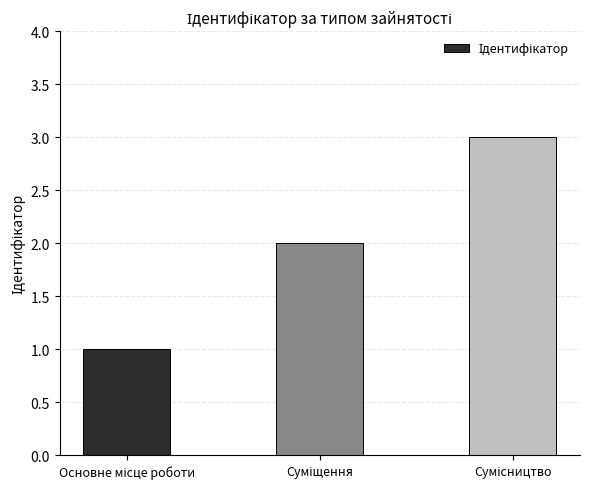

What is the sum of all values?

6